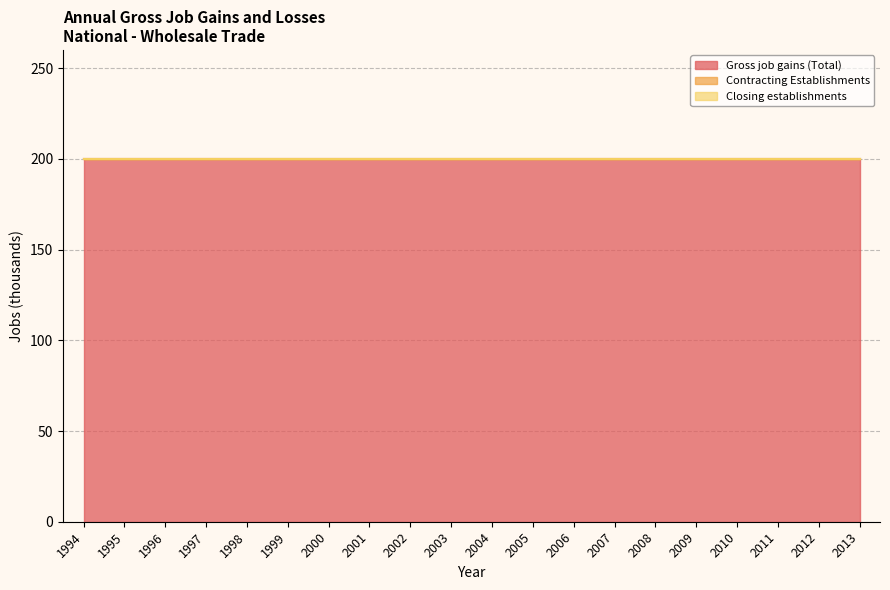

How many series are shown in this chart?

3